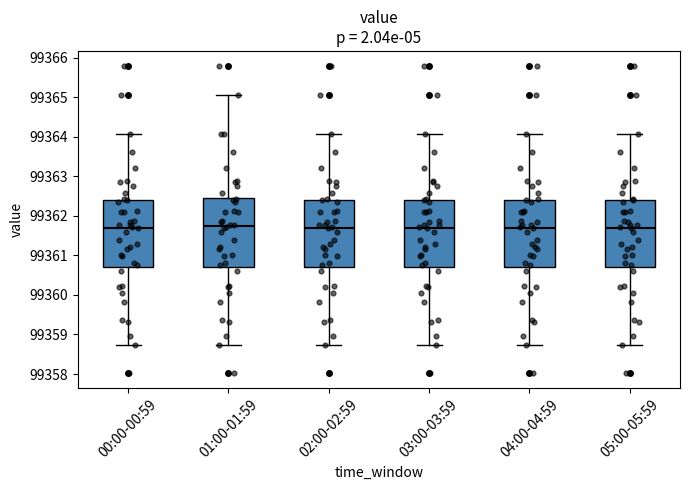

Reading left to right, transcribe this box plot: for each box, give where its median line is, the range the box spans, and where its two whiskers end, as read against the y-axis. The values are not printed on the chart, so give them approximately, as read against the axis.

00:00-00:59: median 99361.7, box 99360.7 to 99362.4, whiskers 99358.7 to 99364.1
01:00-01:59: median 99361.7, box 99360.7 to 99362.5, whiskers 99358.7 to 99365.1
02:00-02:59: median 99361.7, box 99360.7 to 99362.4, whiskers 99358.7 to 99364.1
03:00-03:59: median 99361.7, box 99360.7 to 99362.4, whiskers 99358.7 to 99364.1
04:00-04:59: median 99361.7, box 99360.7 to 99362.4, whiskers 99358.7 to 99364.1
05:00-05:59: median 99361.7, box 99360.7 to 99362.4, whiskers 99358.7 to 99364.1